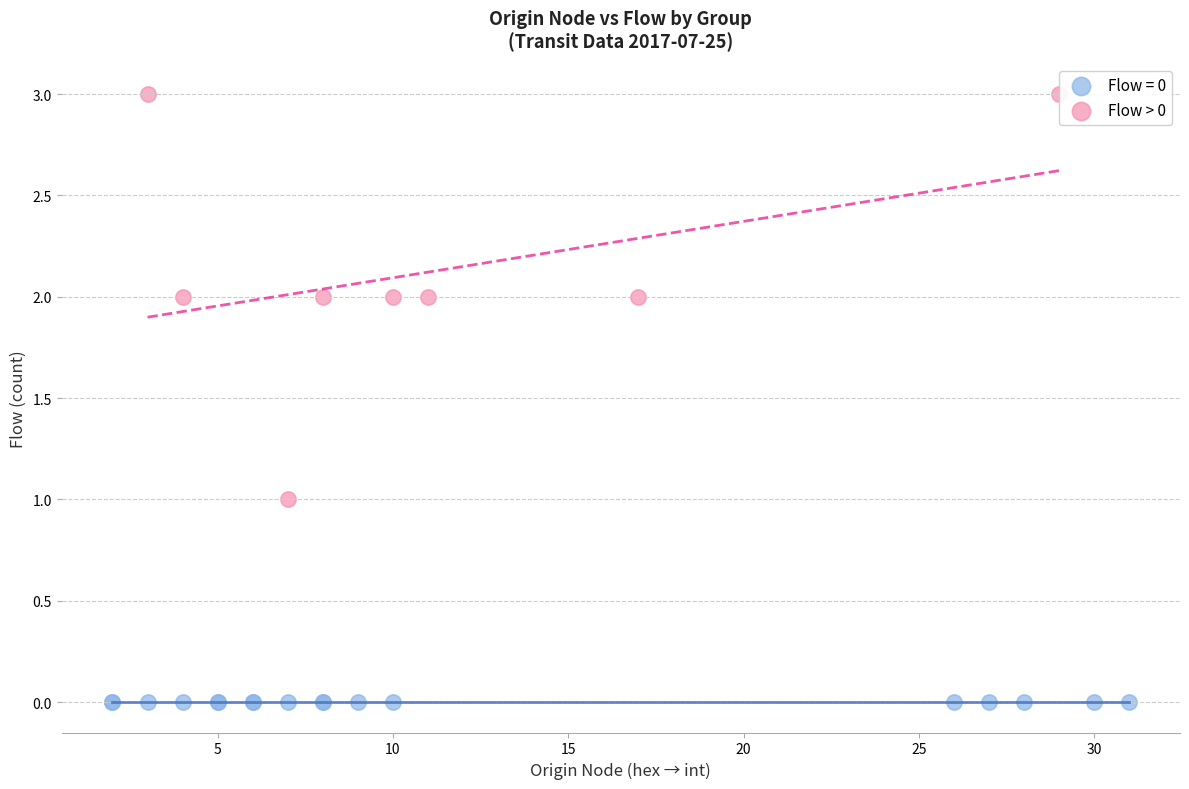

Which series contains the highest Y value?

Flow > 0